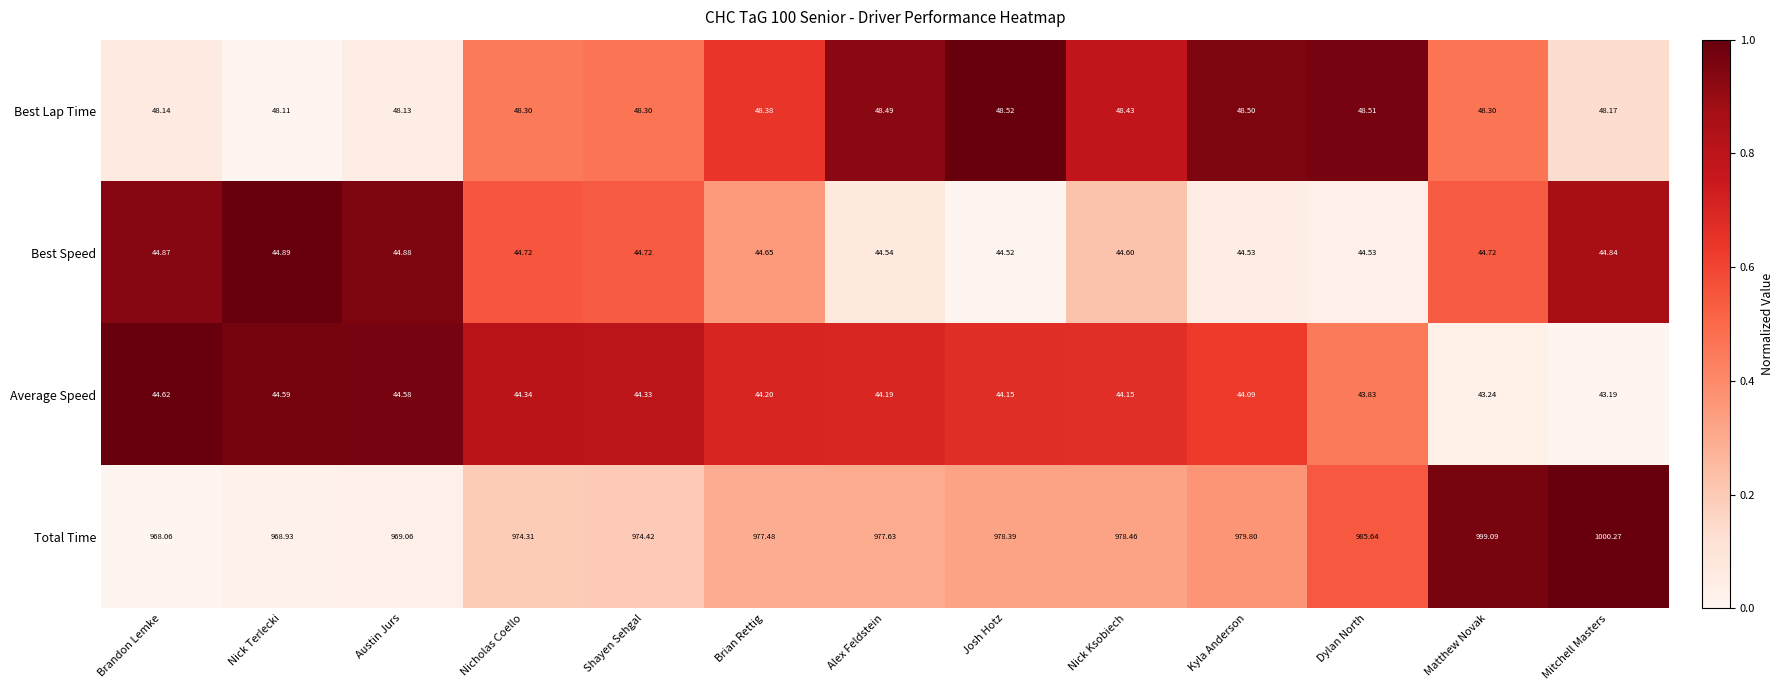

How many values in the Total Time series are below 977?

5